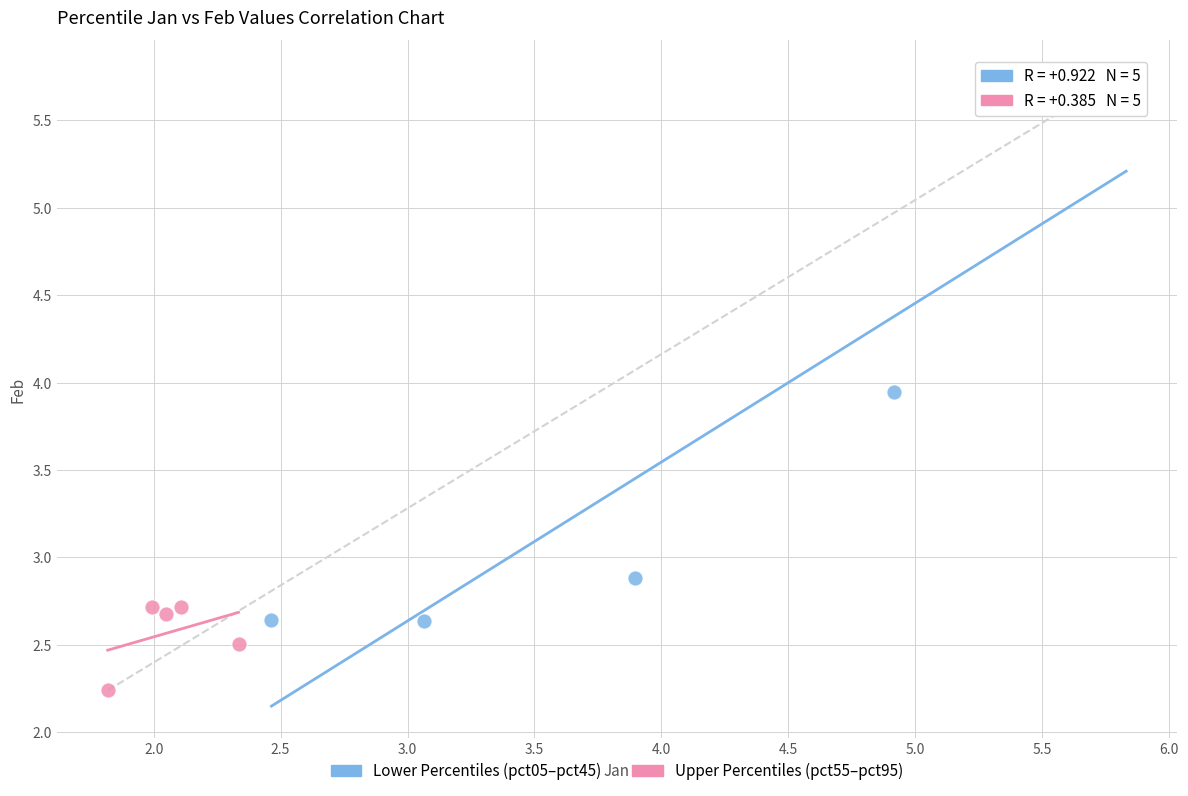

Which series has the largest Y range (max minus min)?

Lower Percentiles (pct05–pct45)